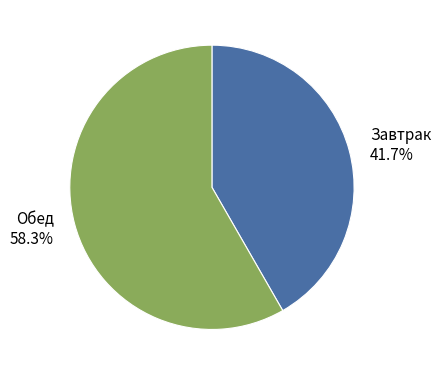

To the nearest percent, what is the difference between the largest and smallest slice percentages?

17%